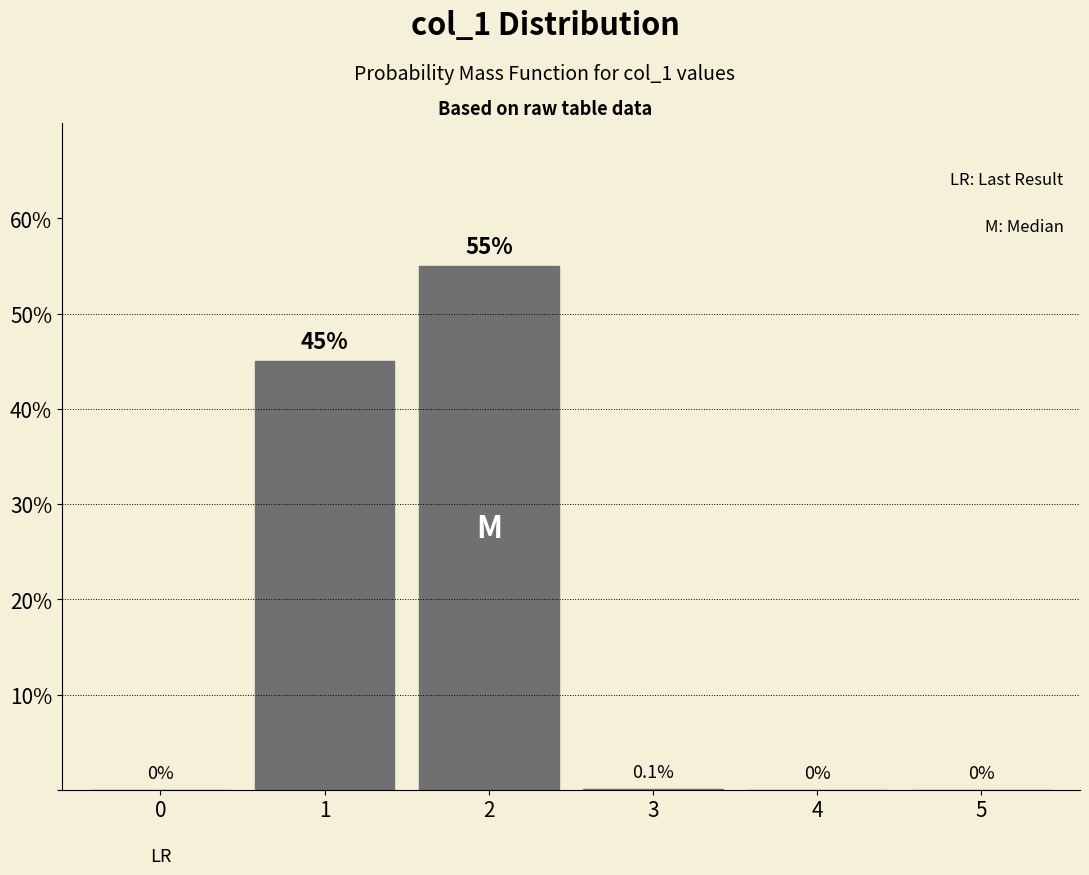

Reading left to right, transcribe all the data shown in this chart.

0=0.0	1=45.0	2=55.0	3=0.1	4=0.0	5=0.0